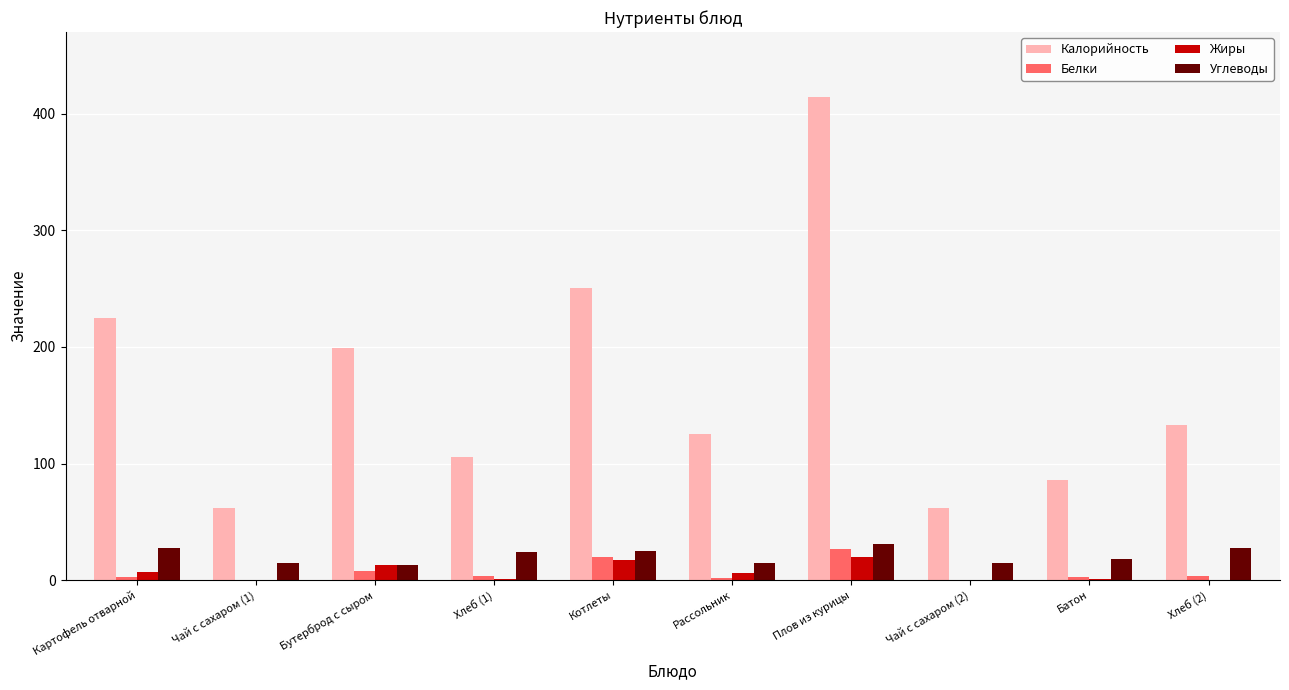

What is the sum of all Жиры values?

65